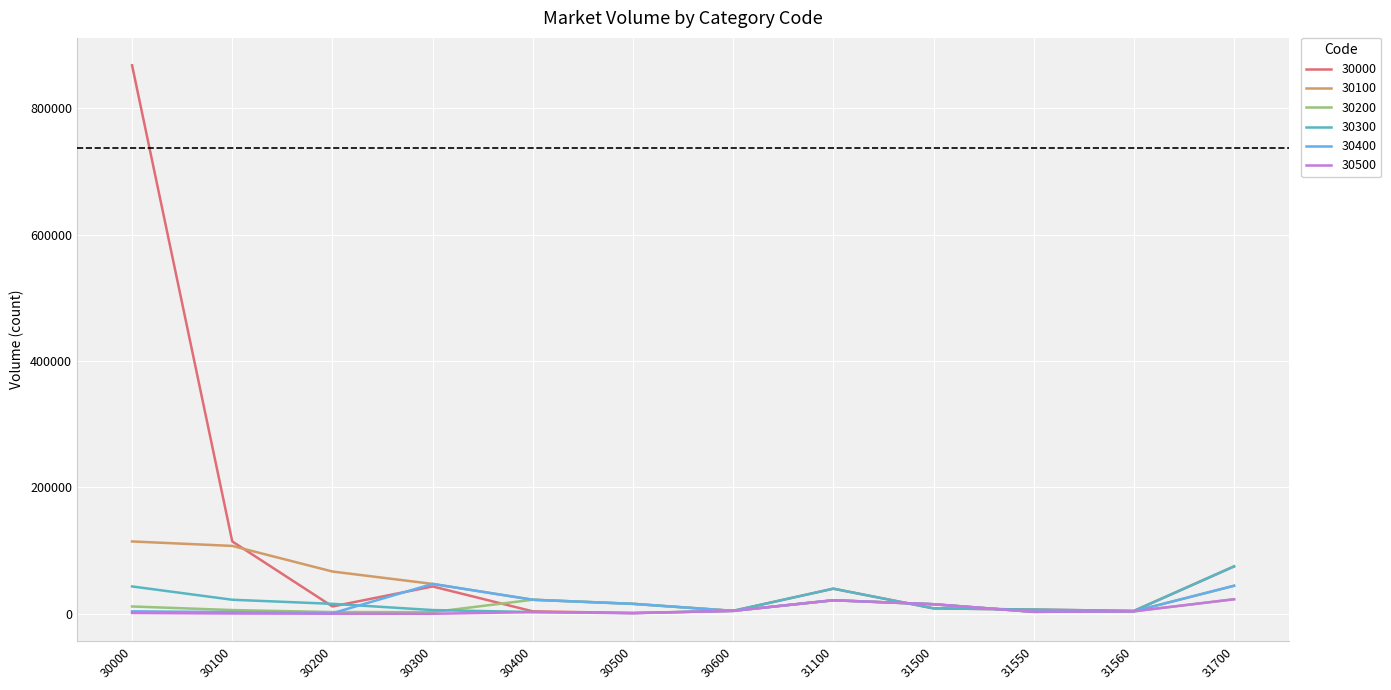

Which series has the widest spread of values?

30000